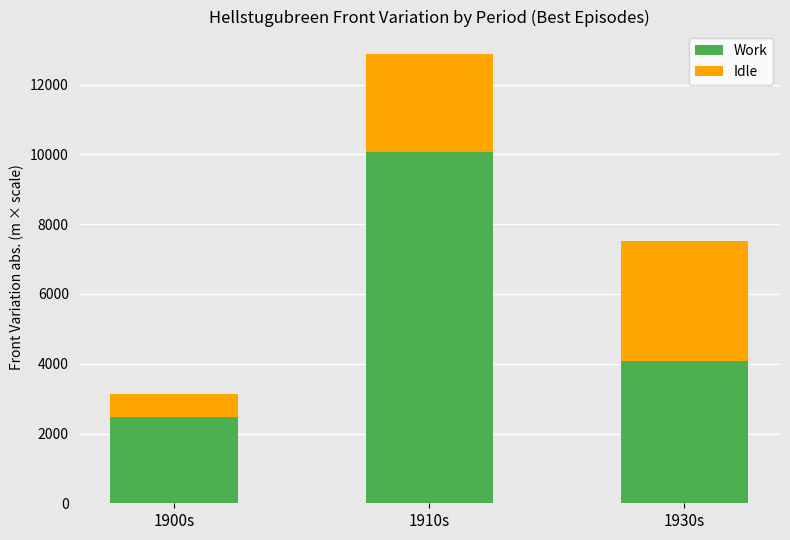

What are all the series names shown in the legend?

Work, Idle